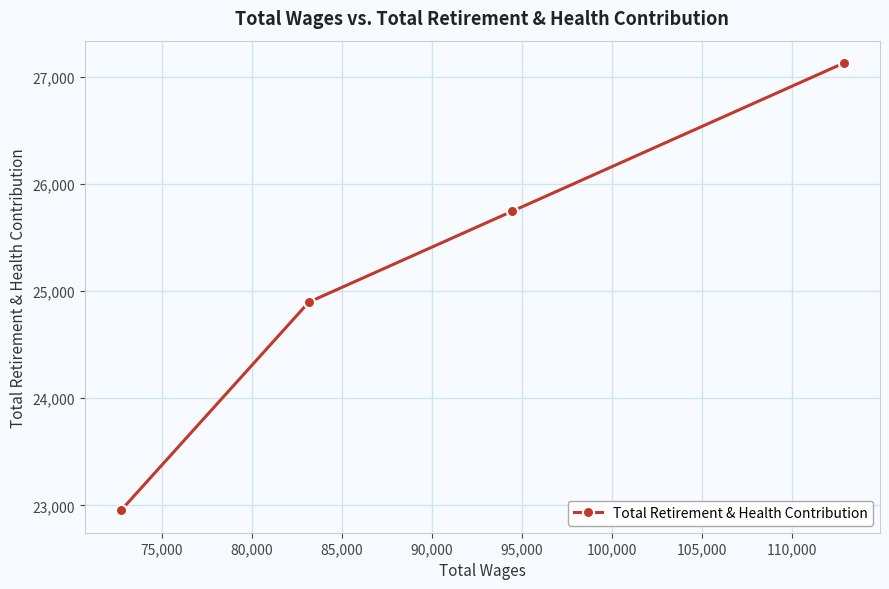

True or false: the data has more than 0 interior local peaks.

False